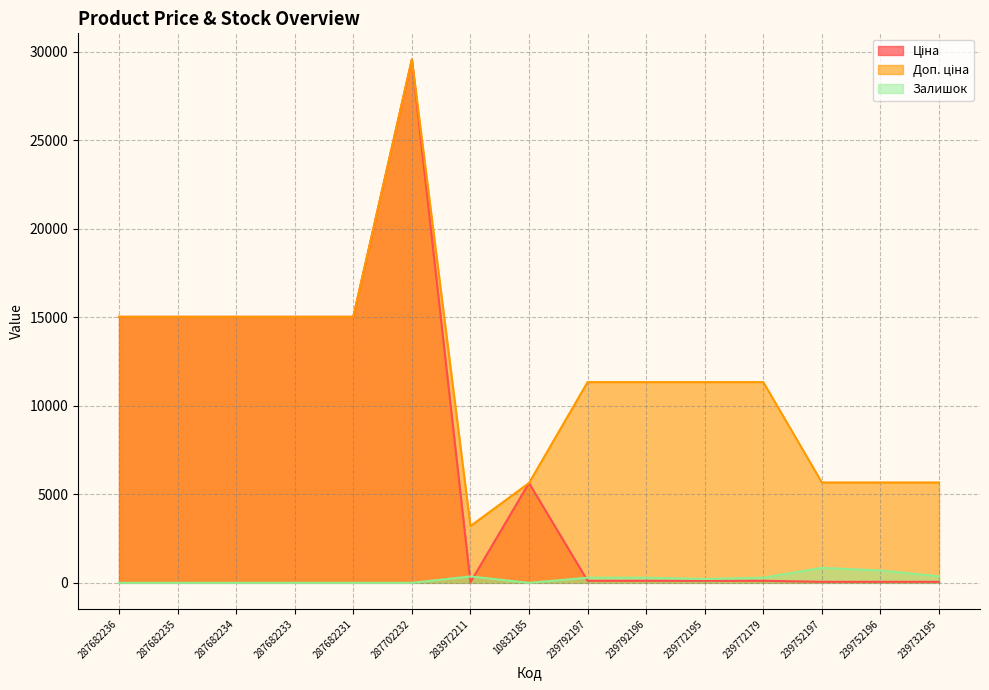

Which series changed the most between 287682236 and 287682235?

Ціна